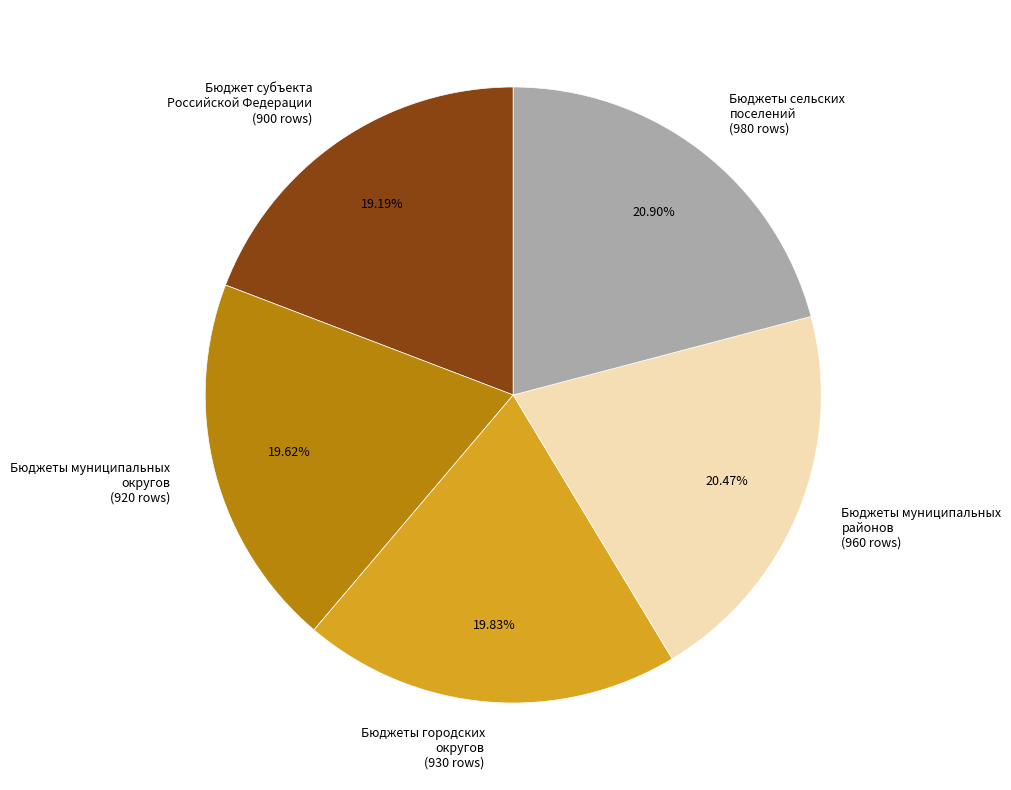

To the nearest percent, what is the difference between the Бюджеты сельских поселений and Бюджет субъекта Российской Федерации slice percentages?

2%